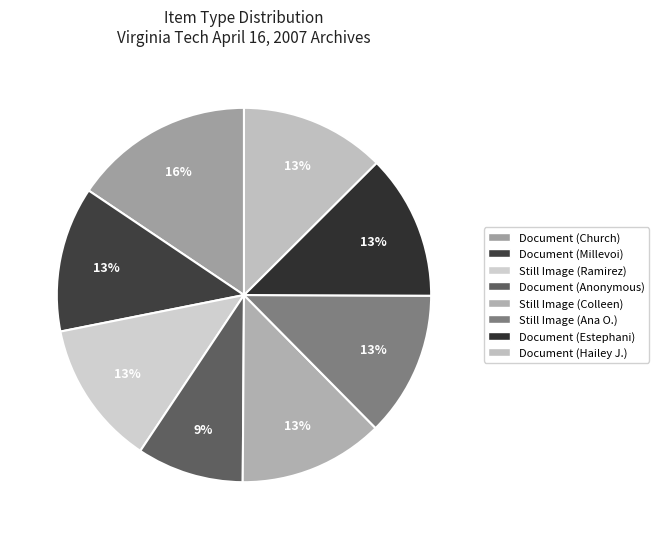

The Document (Church) slice represents 26% of the pie. True or false?

False